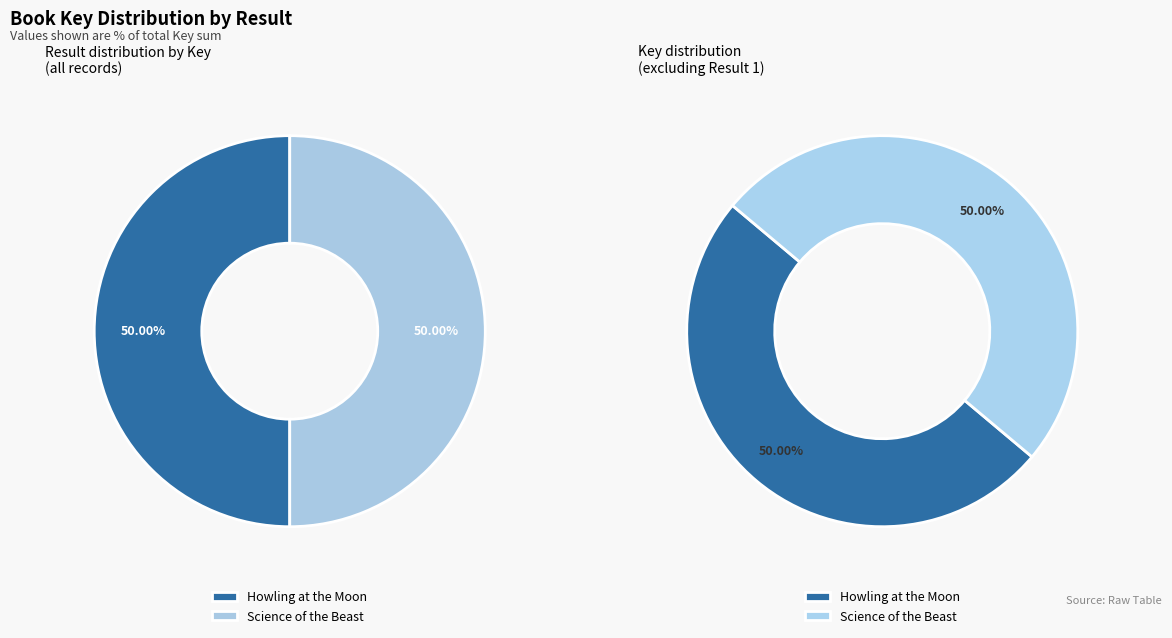

Is it true that 2 is 50% of the pie?

True